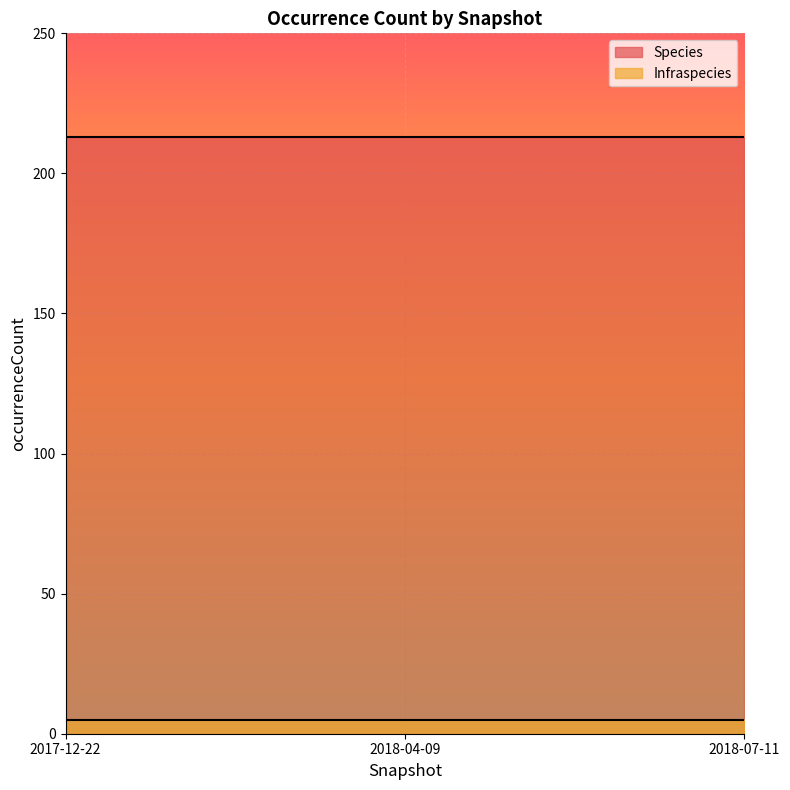

List the series in order of their peak value, lowest first.

Infraspecies, Species